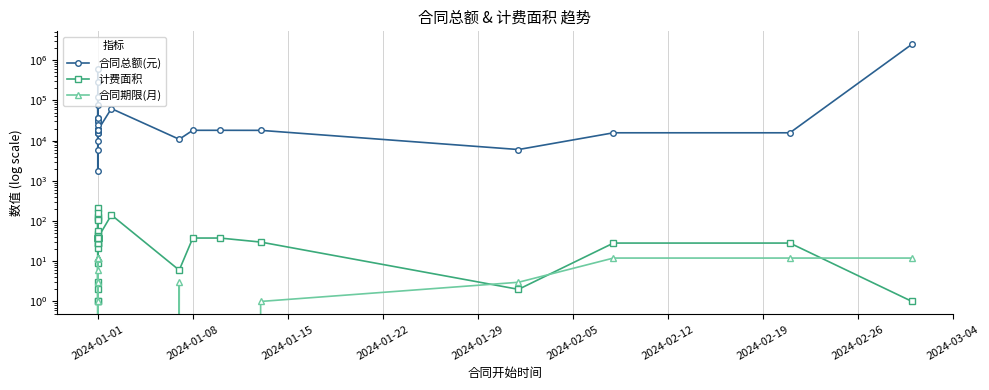

At how many categories does at least one series exceed 564633?

2